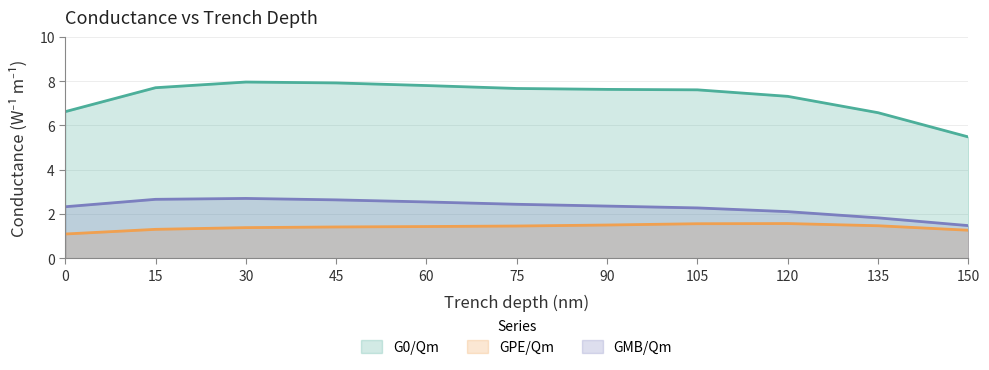

True or false: GPE/Qm has a value of 1.5 at 75.

True